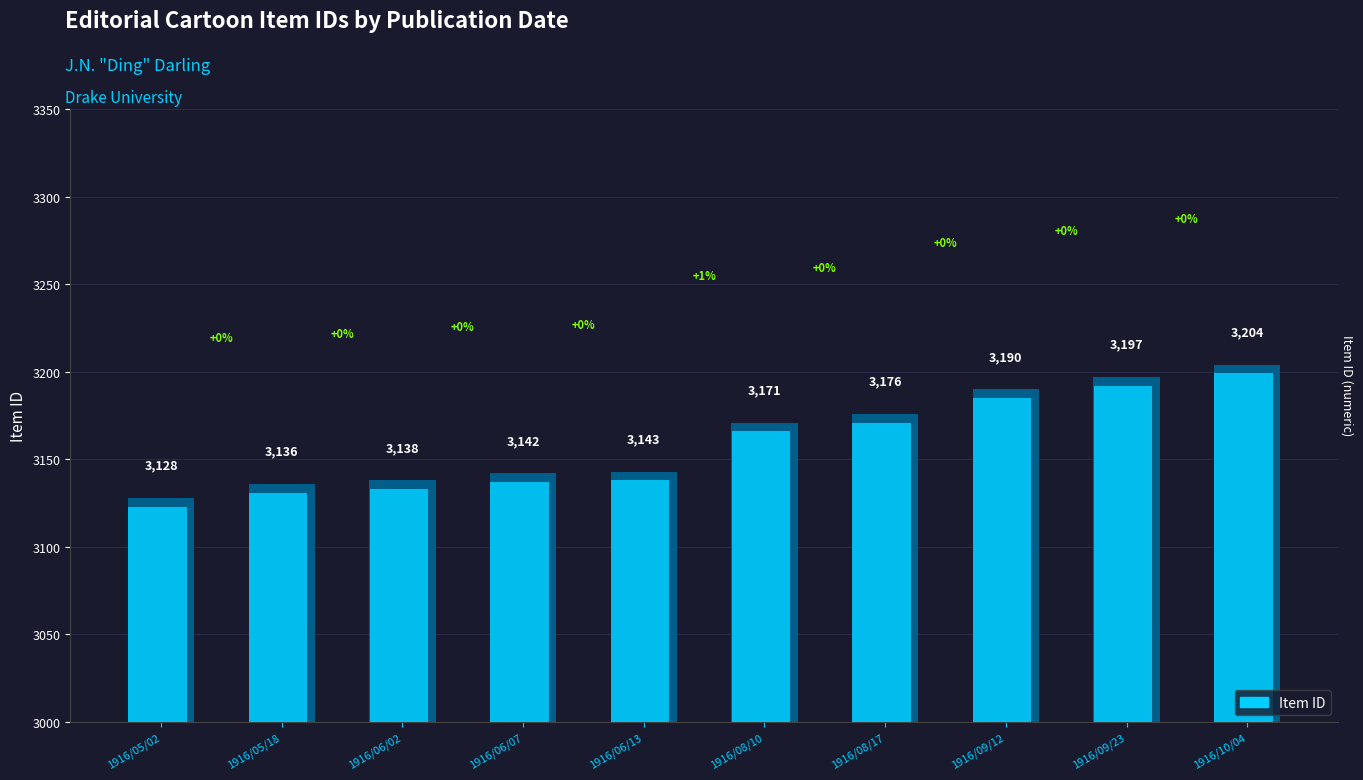

What is the label of the 5th bar from the right?

1916/08/10